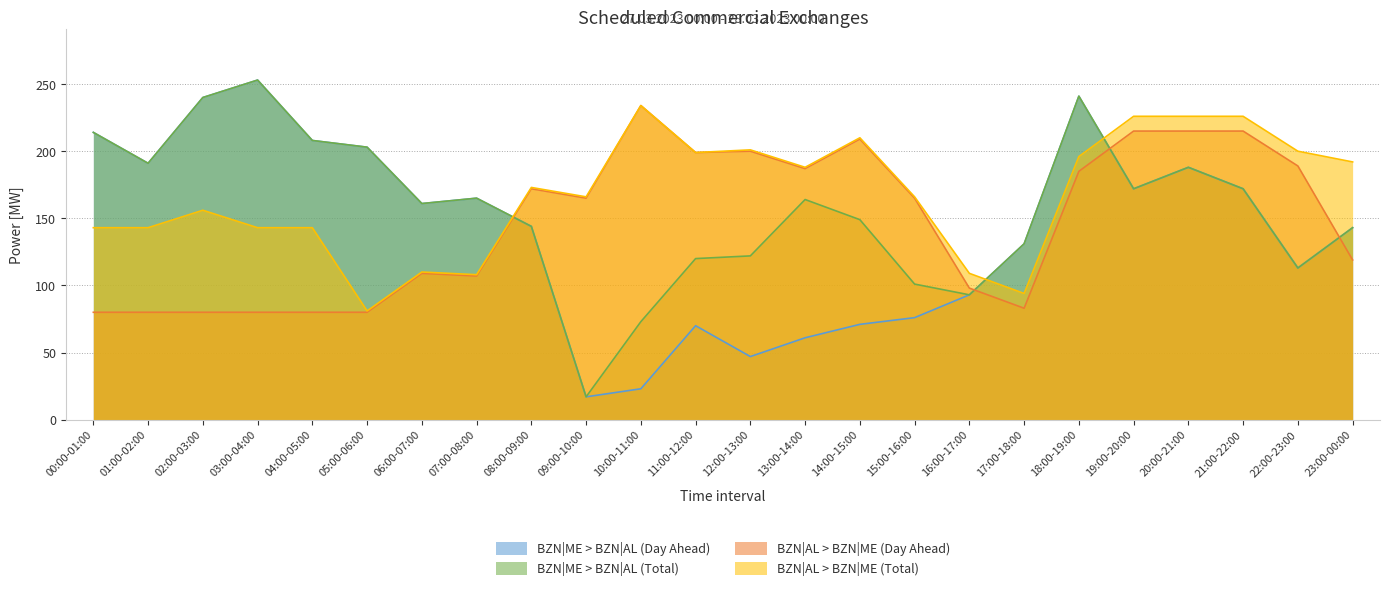

Reading left to right, extract all data points from this chart.

BZN|ME > BZN|AL (Day Ahead): 00:00-01:00=214	01:00-02:00=191	02:00-03:00=240	03:00-04:00=253	04:00-05:00=208	05:00-06:00=203	06:00-07:00=161	07:00-08:00=165	08:00-09:00=144	09:00-10:00=17	10:00-11:00=23	11:00-12:00=70	12:00-13:00=47	13:00-14:00=61	14:00-15:00=71	15:00-16:00=76	16:00-17:00=93	17:00-18:00=131	18:00-19:00=241	19:00-20:00=172	20:00-21:00=188	21:00-22:00=172	22:00-23:00=113	23:00-00:00=143
BZN|ME > BZN|AL (Total): 00:00-01:00=214	01:00-02:00=191	02:00-03:00=240	03:00-04:00=253	04:00-05:00=208	05:00-06:00=203	06:00-07:00=161	07:00-08:00=165	08:00-09:00=144	09:00-10:00=17	10:00-11:00=73	11:00-12:00=120	12:00-13:00=122	13:00-14:00=164	14:00-15:00=149	15:00-16:00=101	16:00-17:00=93	17:00-18:00=131	18:00-19:00=241	19:00-20:00=172	20:00-21:00=188	21:00-22:00=172	22:00-23:00=113	23:00-00:00=143
BZN|AL > BZN|ME (Day Ahead): 00:00-01:00=80	01:00-02:00=80	02:00-03:00=80	03:00-04:00=80	04:00-05:00=80	05:00-06:00=80	06:00-07:00=109	07:00-08:00=107	08:00-09:00=172	09:00-10:00=165	10:00-11:00=234	11:00-12:00=199	12:00-13:00=200	13:00-14:00=187	14:00-15:00=209	15:00-16:00=165	16:00-17:00=98	17:00-18:00=83	18:00-19:00=185	19:00-20:00=215	20:00-21:00=215	21:00-22:00=215	22:00-23:00=189	23:00-00:00=119
BZN|AL > BZN|ME (Total): 00:00-01:00=143	01:00-02:00=143	02:00-03:00=156	03:00-04:00=143	04:00-05:00=143	05:00-06:00=81	06:00-07:00=110	07:00-08:00=108	08:00-09:00=173	09:00-10:00=166	10:00-11:00=234	11:00-12:00=199	12:00-13:00=201	13:00-14:00=188	14:00-15:00=210	15:00-16:00=166	16:00-17:00=109	17:00-18:00=94	18:00-19:00=196	19:00-20:00=226	20:00-21:00=226	21:00-22:00=226	22:00-23:00=200	23:00-00:00=192